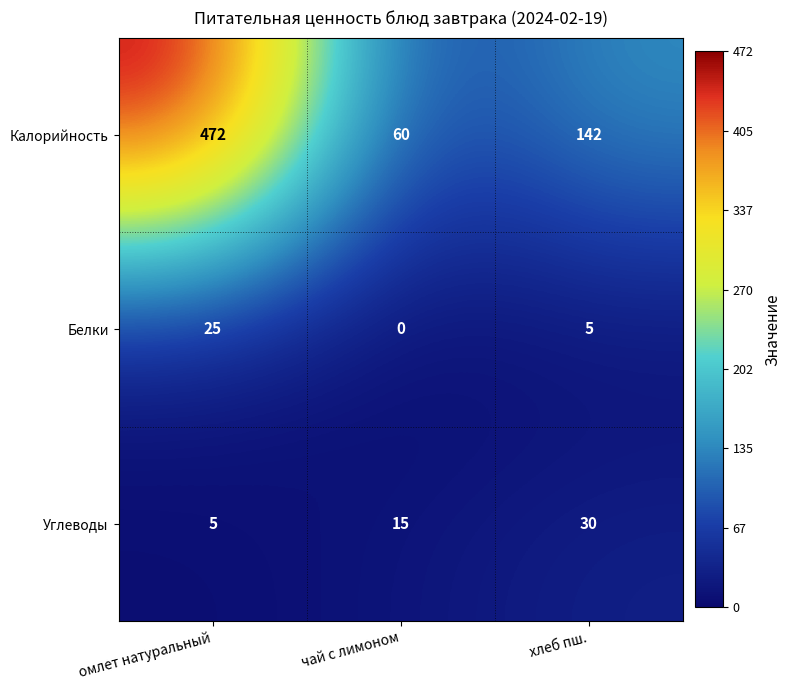

At how many categories does at least one series exceed 223?

1